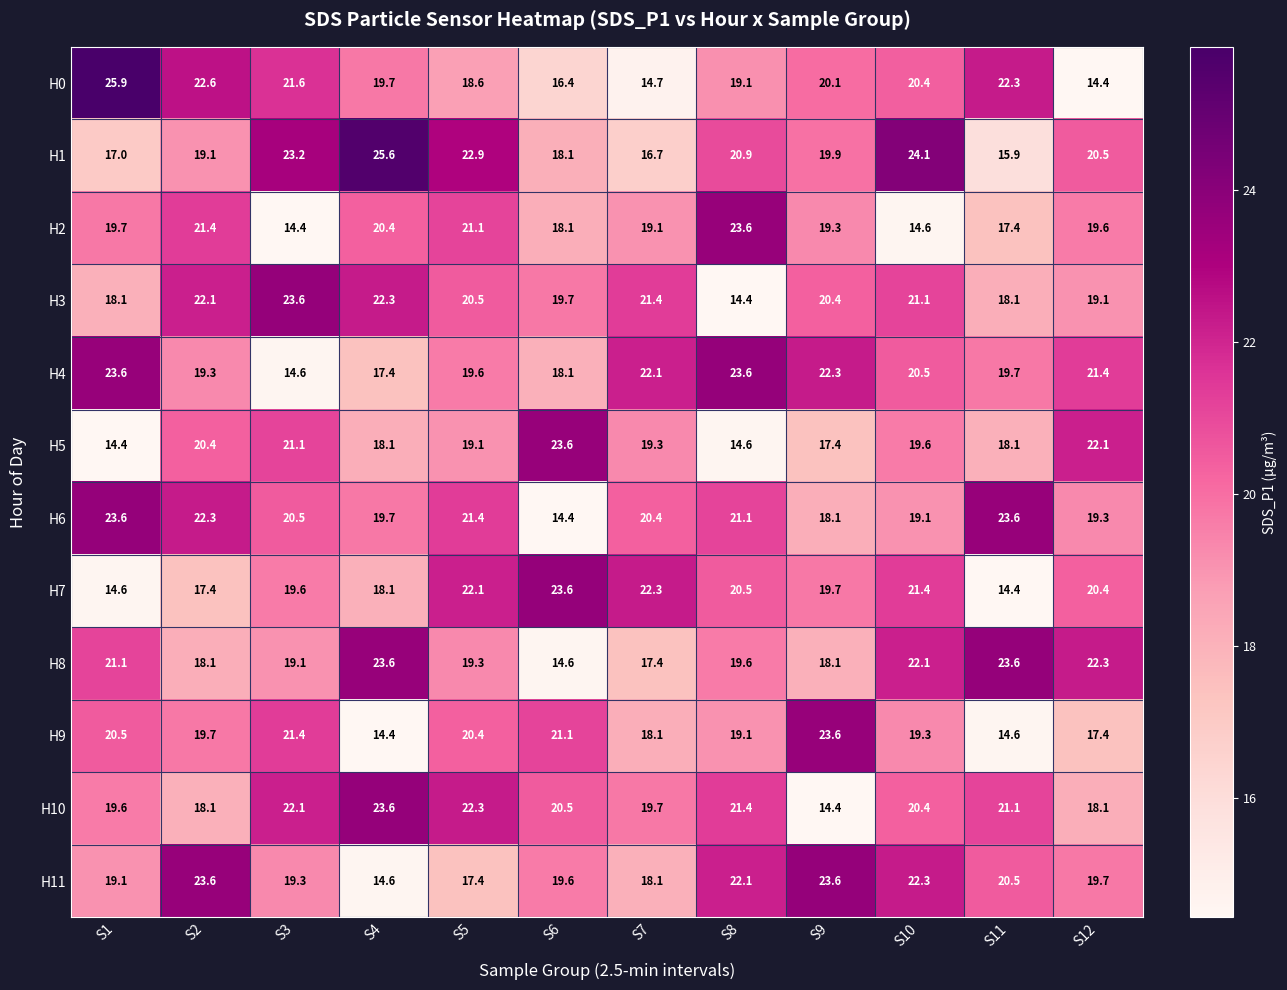

True or false: H10 has a value of 35.4 at S7.

False